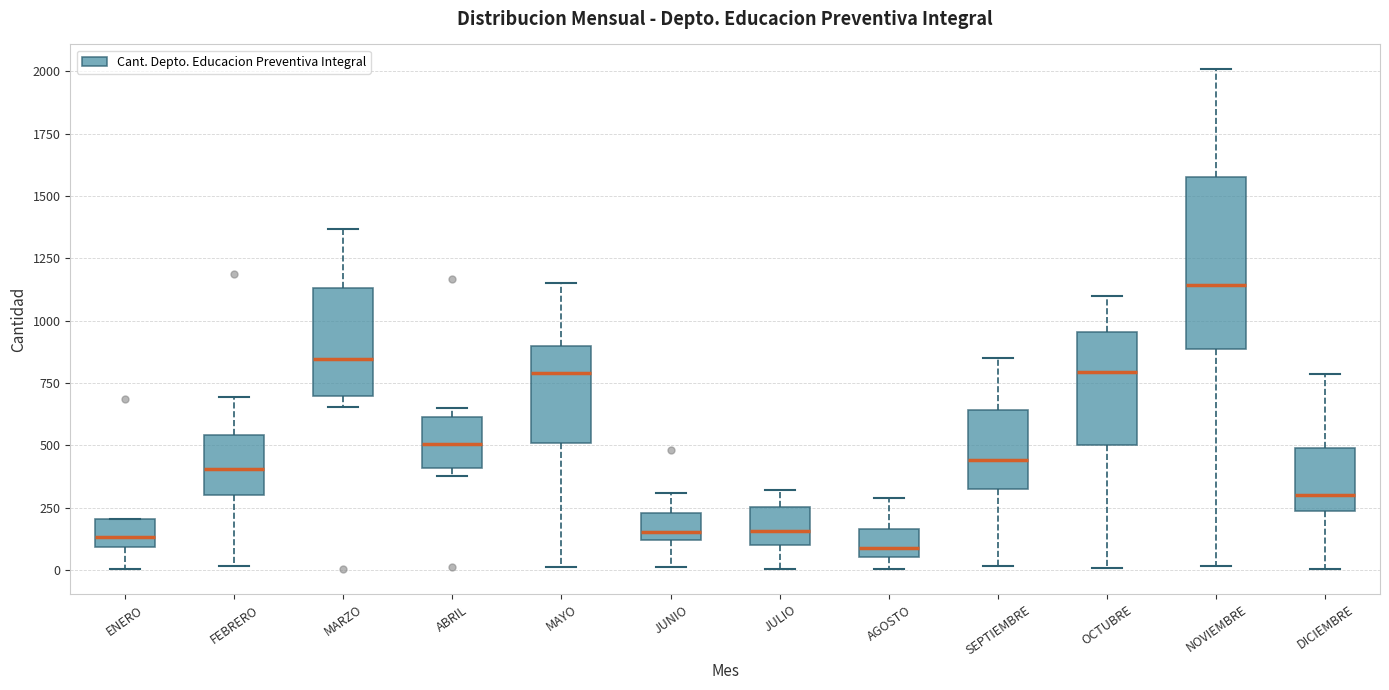

Where is the lower edge of the box for AGOSTO on the y-axis? The values are not printed on the chart, so give them approximately, as read against the axis.

50